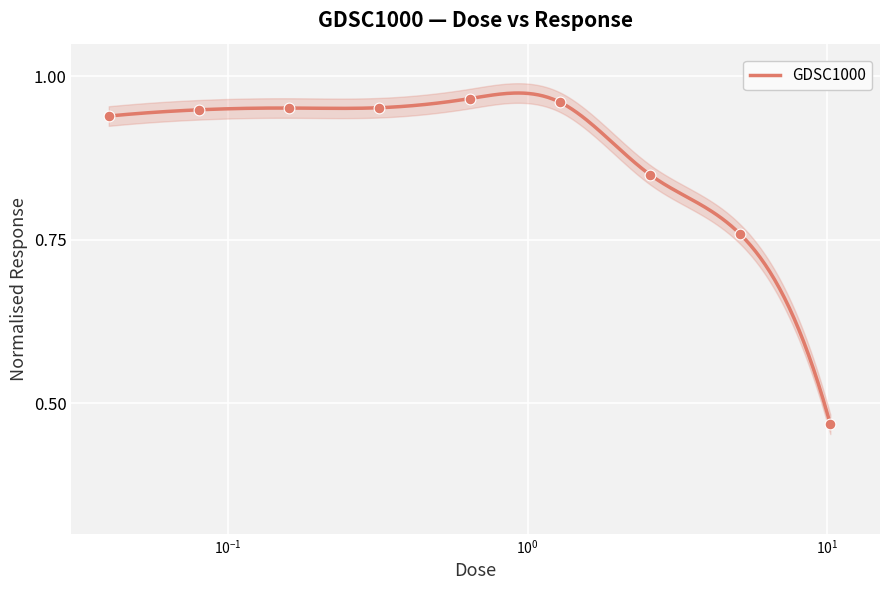

Between 0.16 and 0.08, which is larger?

0.16